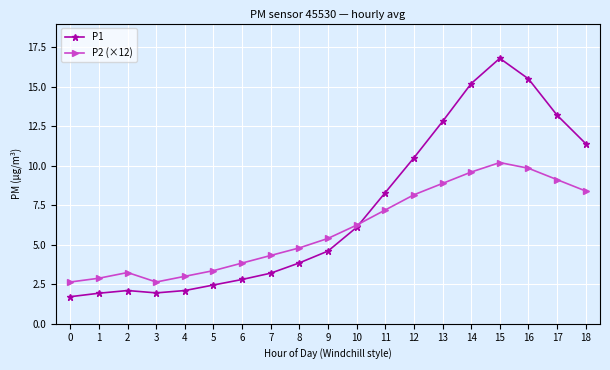

What is the value of the P1 point at the 8th from the left?

3.2